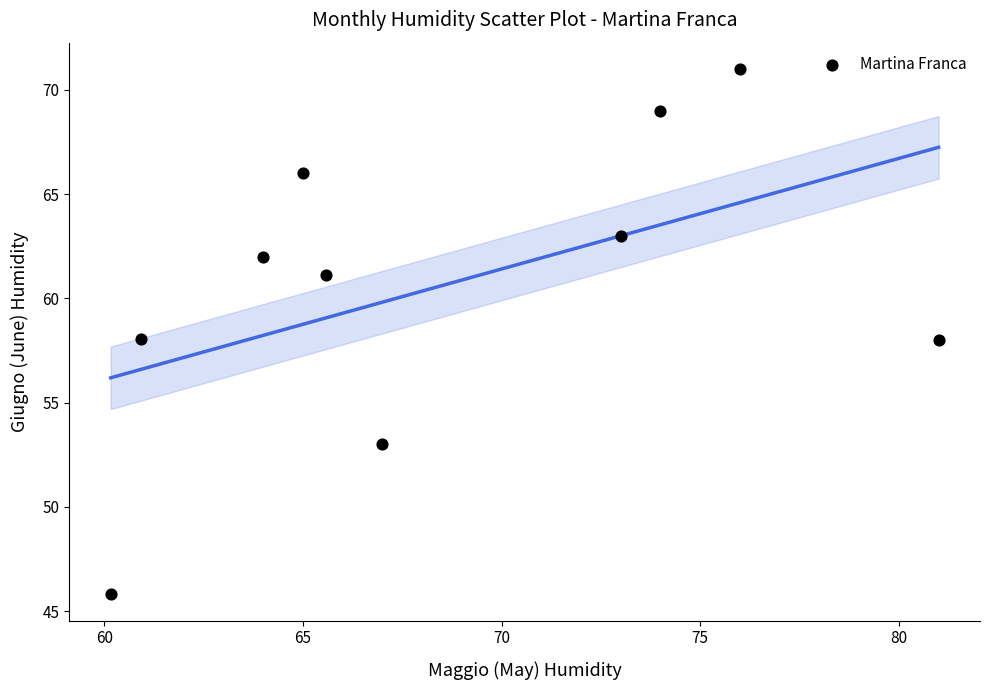

What is the range of X values (max minus min)?

20.8